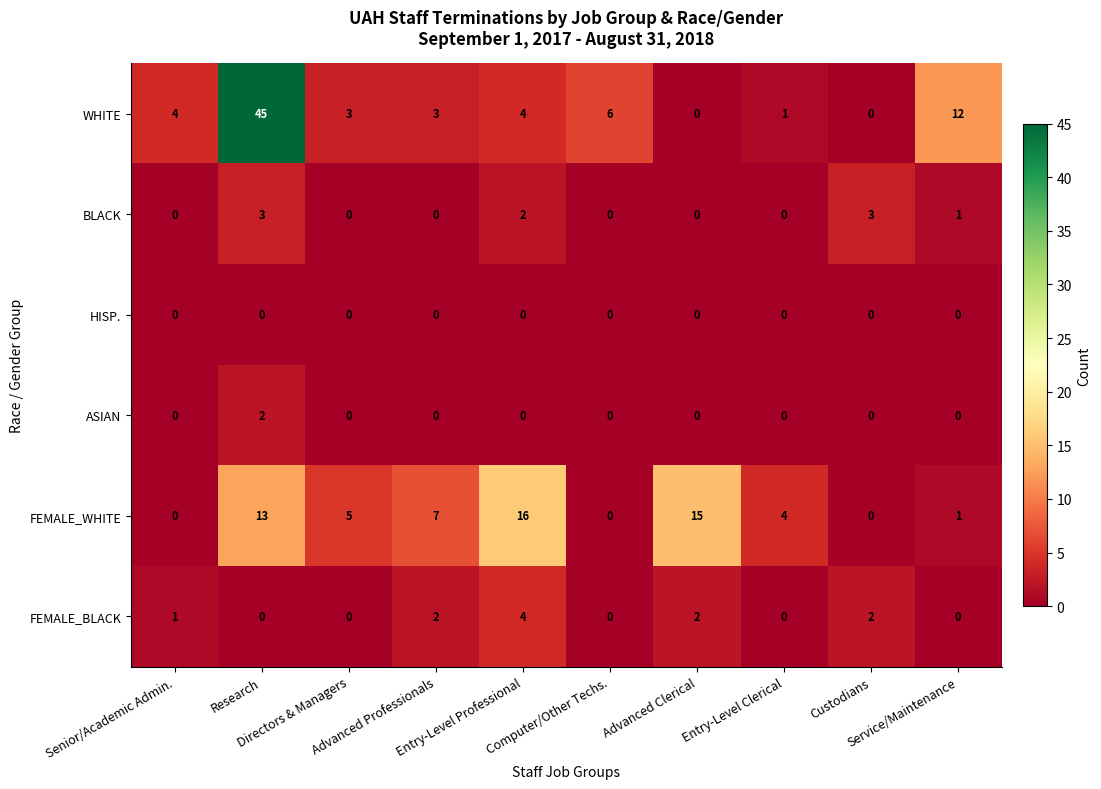

What is the difference between the highest and lowest values at Custodians?

3